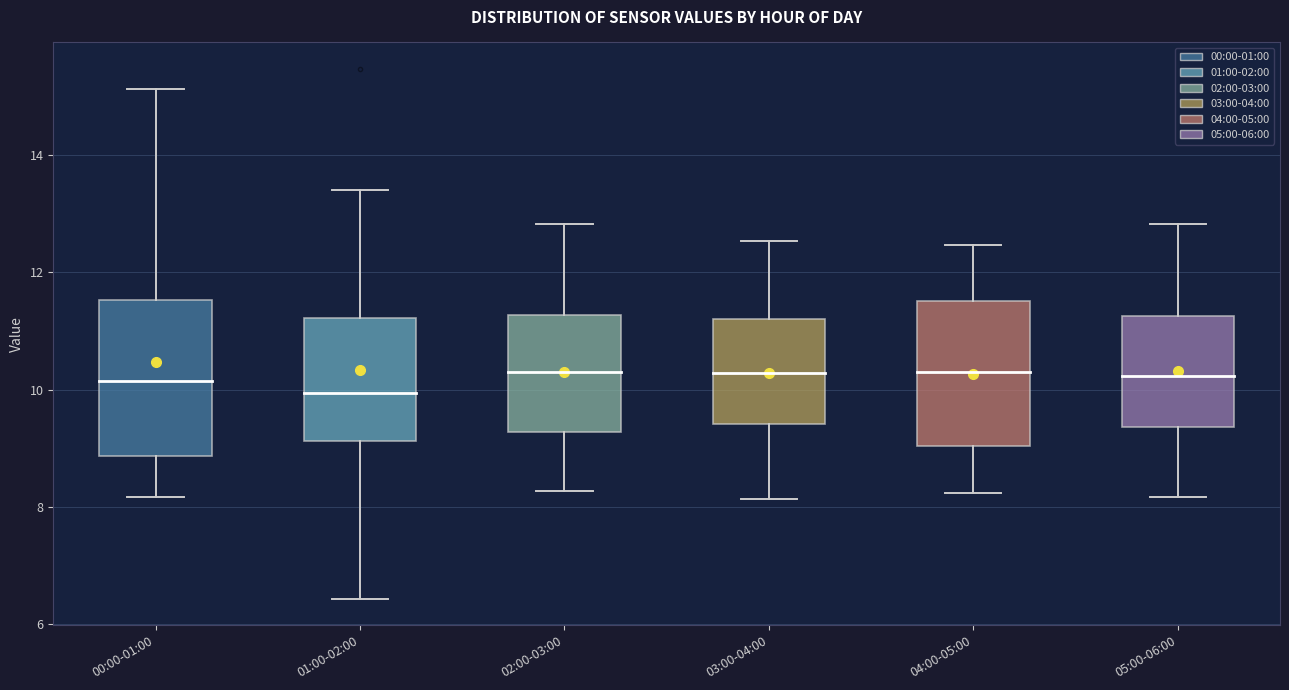

Reading left to right, transcribe this box plot: for each box, give where its median line is, the range the box spans, and where its two whiskers end, as read against the y-axis. The values are not printed on the chart, so give them approximately, as read against the axis.

00:00-01:00: median 10.2, box 8.8 to 11.6, whiskers 8.2 to 15.2
01:00-02:00: median 10.0, box 9.2 to 11.2, whiskers 6.4 to 13.4
02:00-03:00: median 10.4, box 9.2 to 11.2, whiskers 8.2 to 12.8
03:00-04:00: median 10.2, box 9.4 to 11.2, whiskers 8.2 to 12.6
04:00-05:00: median 10.4, box 9.0 to 11.6, whiskers 8.2 to 12.4
05:00-06:00: median 10.2, box 9.4 to 11.2, whiskers 8.2 to 12.8